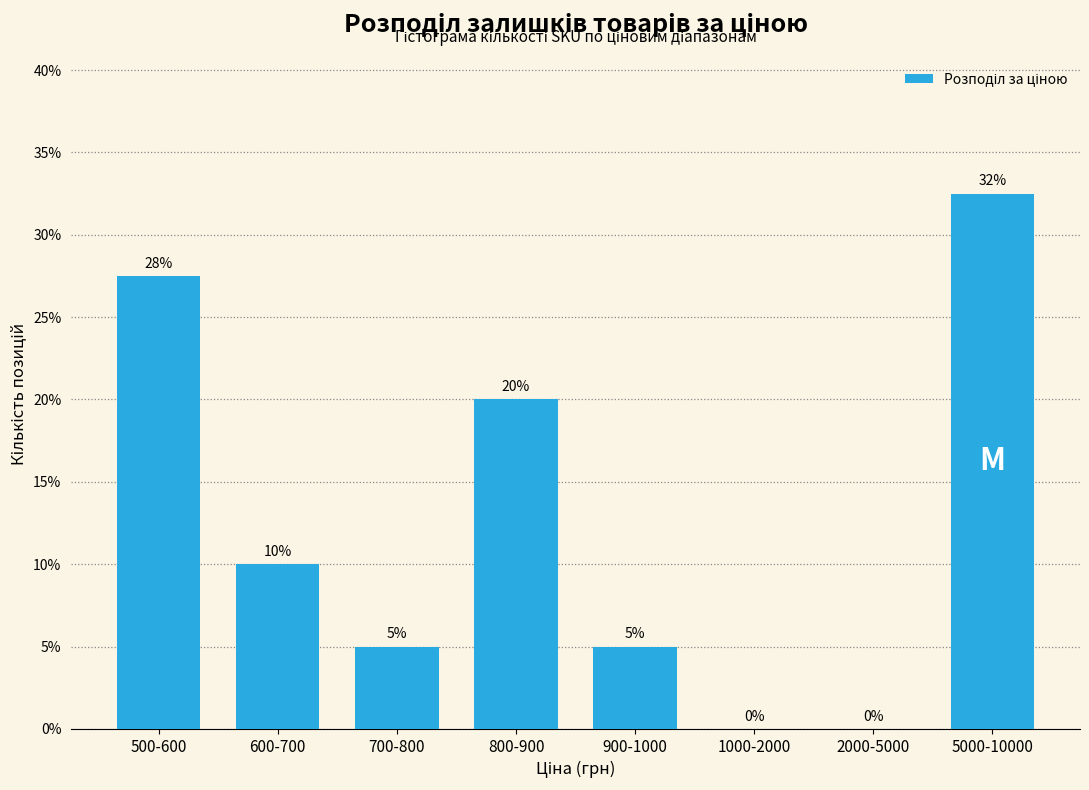

What is the approximate value at 600-700?

10.0